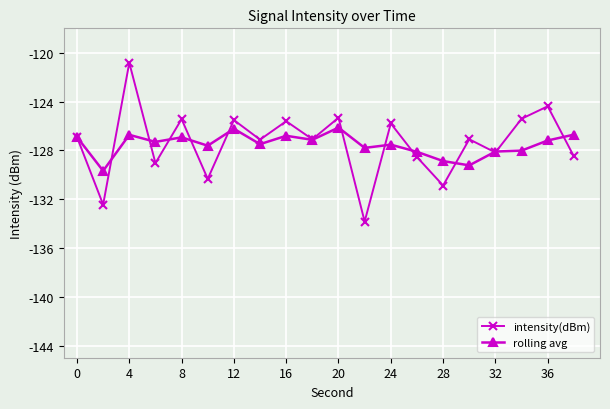

How many series are shown in this chart?

2